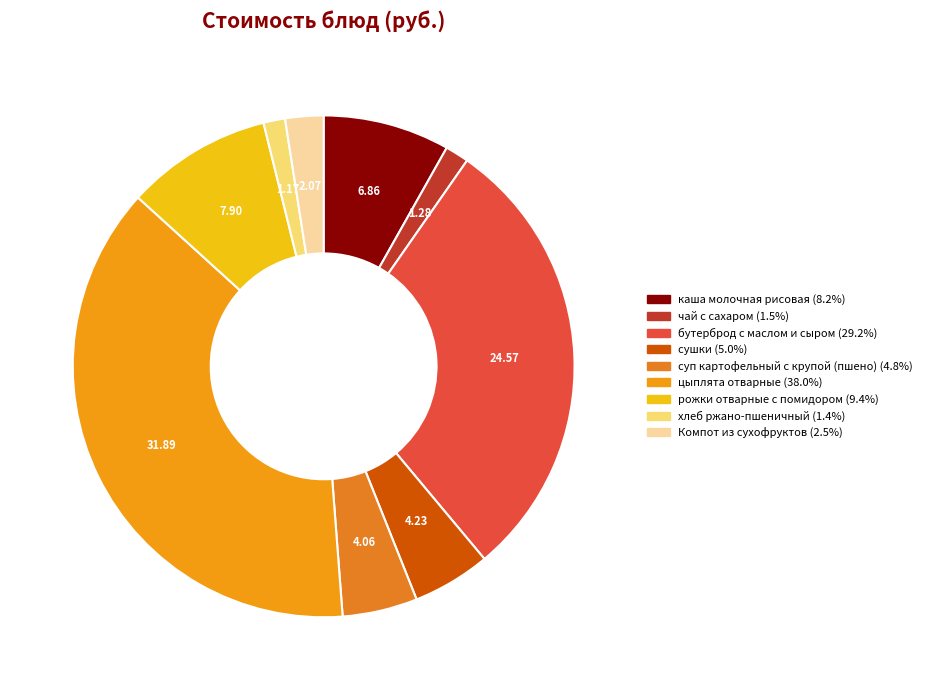

What is the change in value from бутерброд с маслом и сыром to суп картофельный с крупой (пшено)?

-20.5